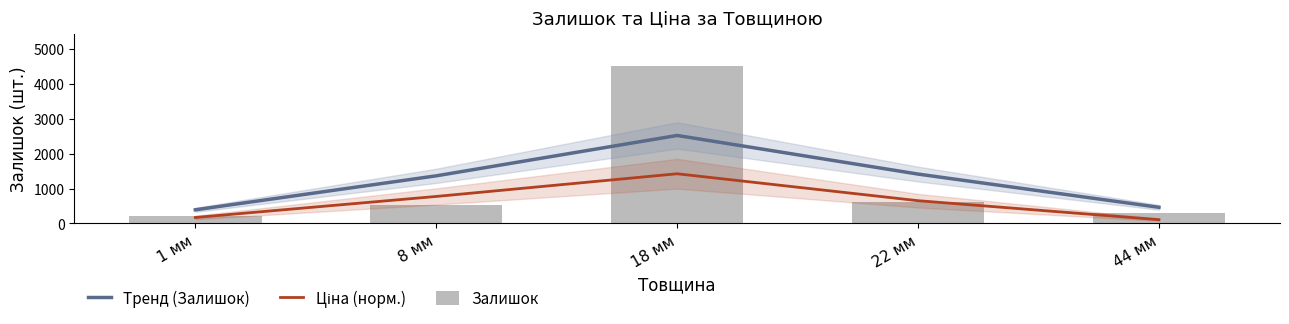

What is the average value of the Ціна (норм.) series?

626.2